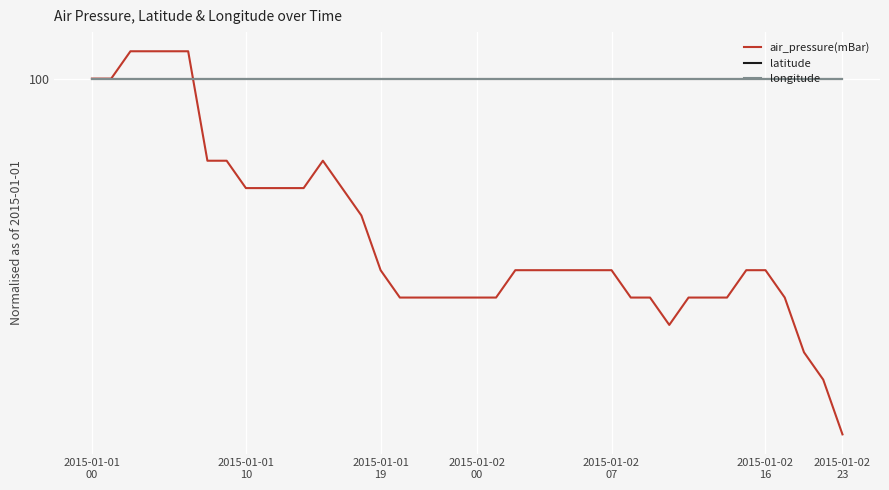

Does the chart have visible grid lines?

Yes